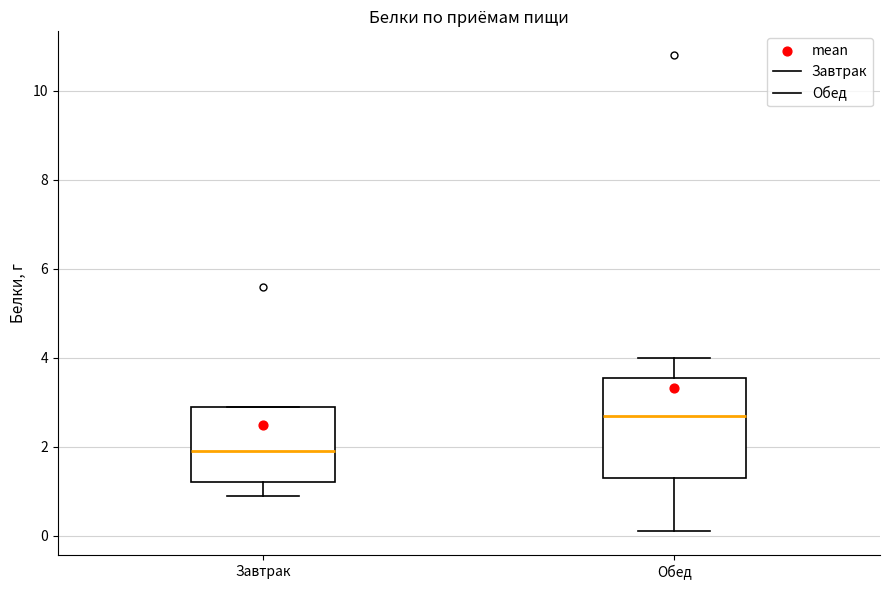

Which box has the lowest median line?

Завтрак